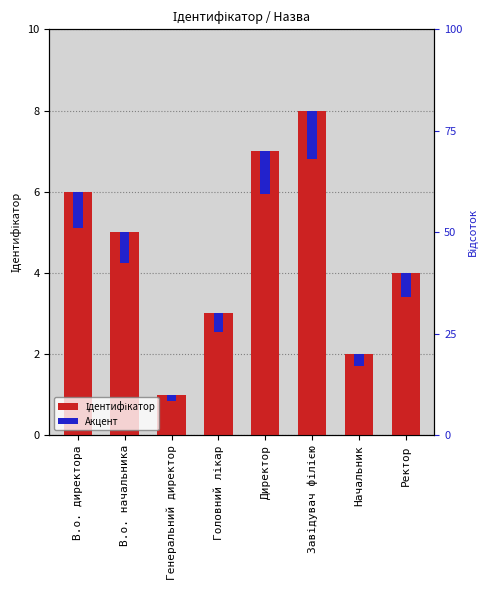

What is the total value across all series at Генеральний директор?

1.2